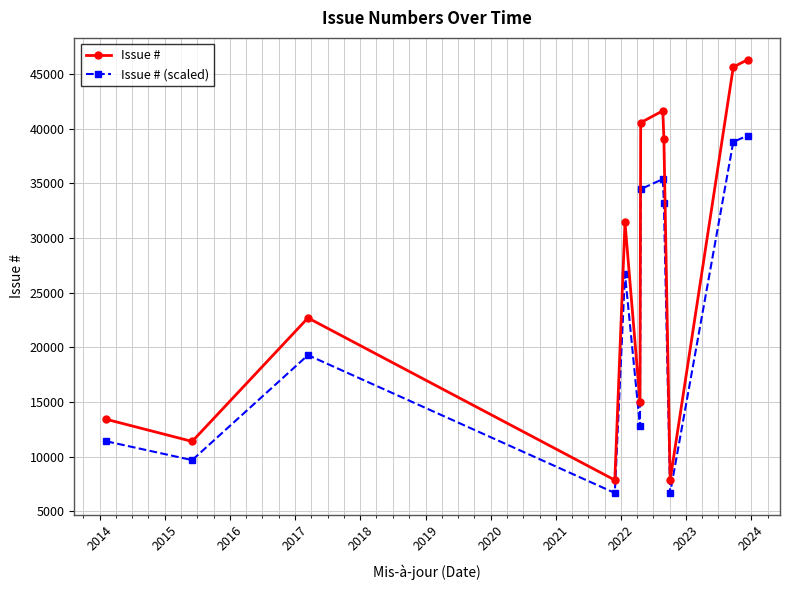

List the series in order of their peak value, highest first.

Issue #, Issue # (scaled)